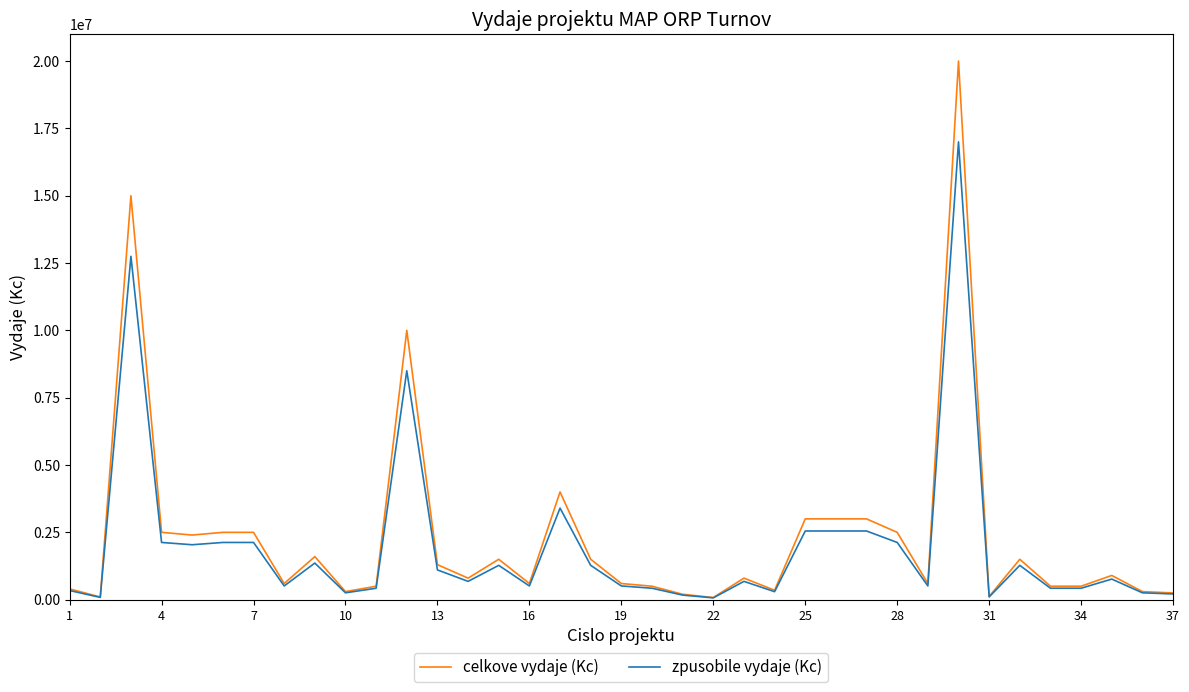

List the series in order of their peak value, lowest first.

zpusobile vydaje (Kc), celkove vydaje (Kc)